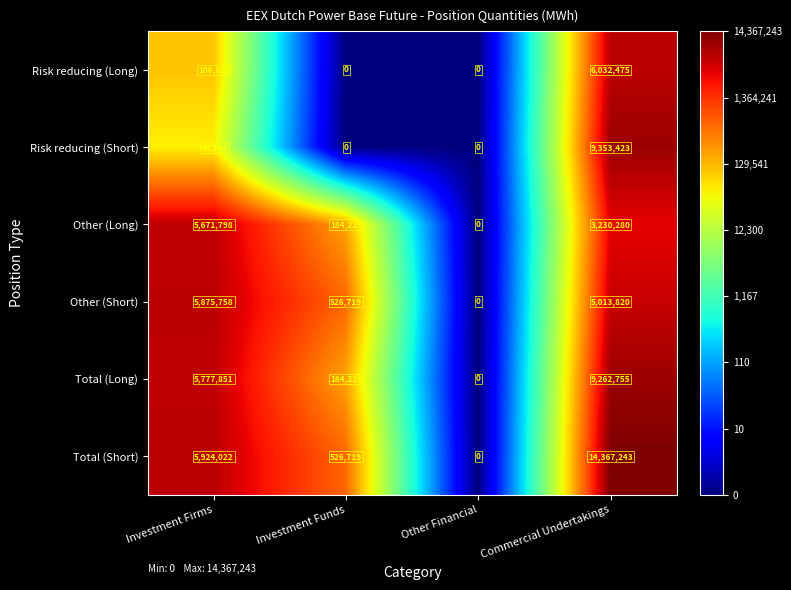

Which series has the largest total across all categories?

Total (Short)